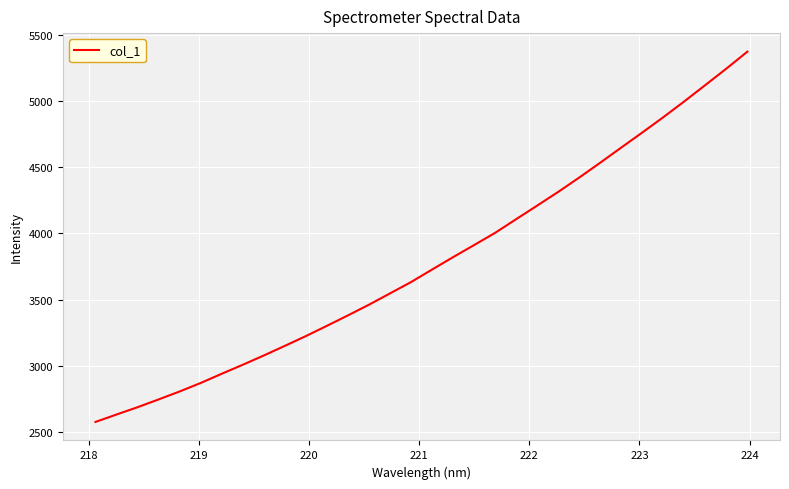

What is the difference between the maximum and minimum values?

2792.2